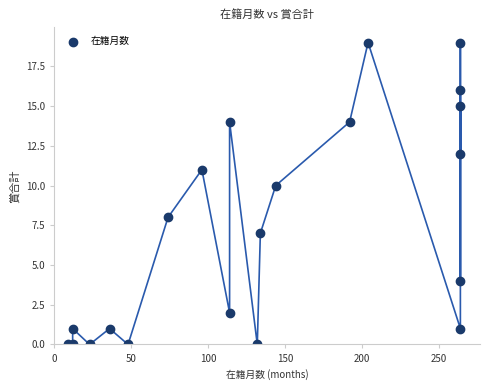

What is the range of Y values (max minus min)?

19